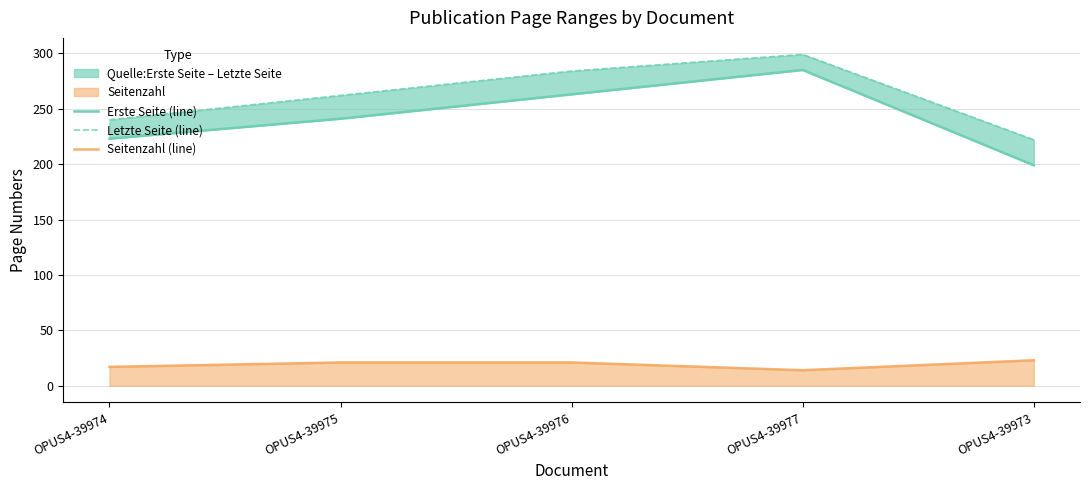

Where is Letzte Seite (line) nearest to the value 260?

OPUS4-39975